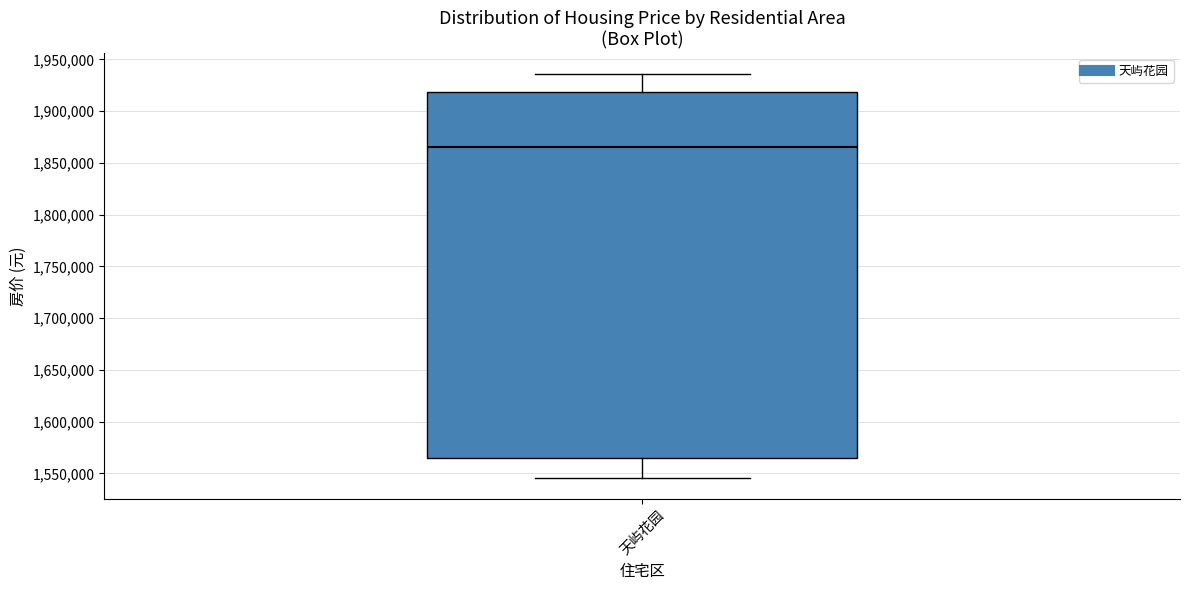

Read this box plot against the y-axis: the position of the median line, the range covered by the box, and the ends of both whiskers. The values are not printed on the chart, so give them approximately, as read against the axis.

median 1865000, box 1565000 to 1920000, whiskers 1545000 to 1935000